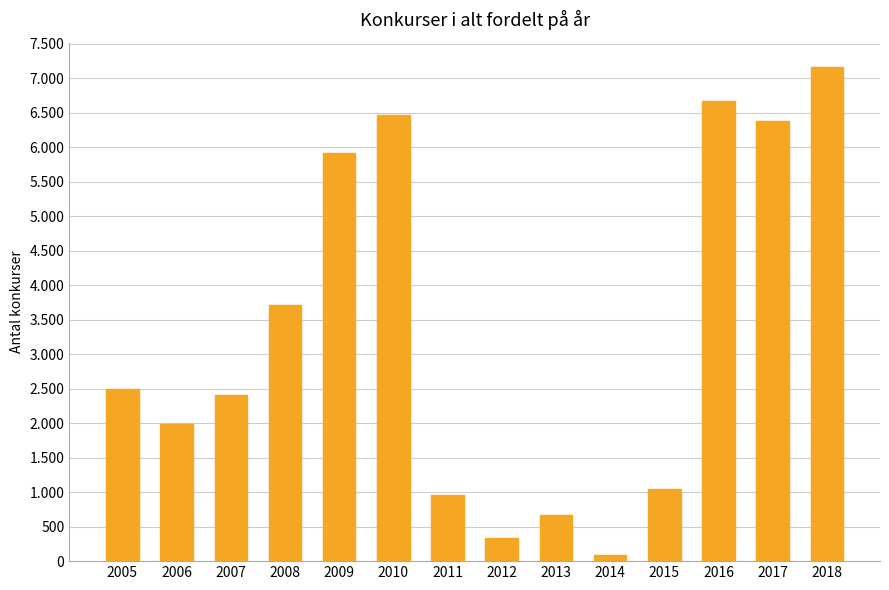

Approximately how many times larger is the value at 2010 compared to 2015?

6.2